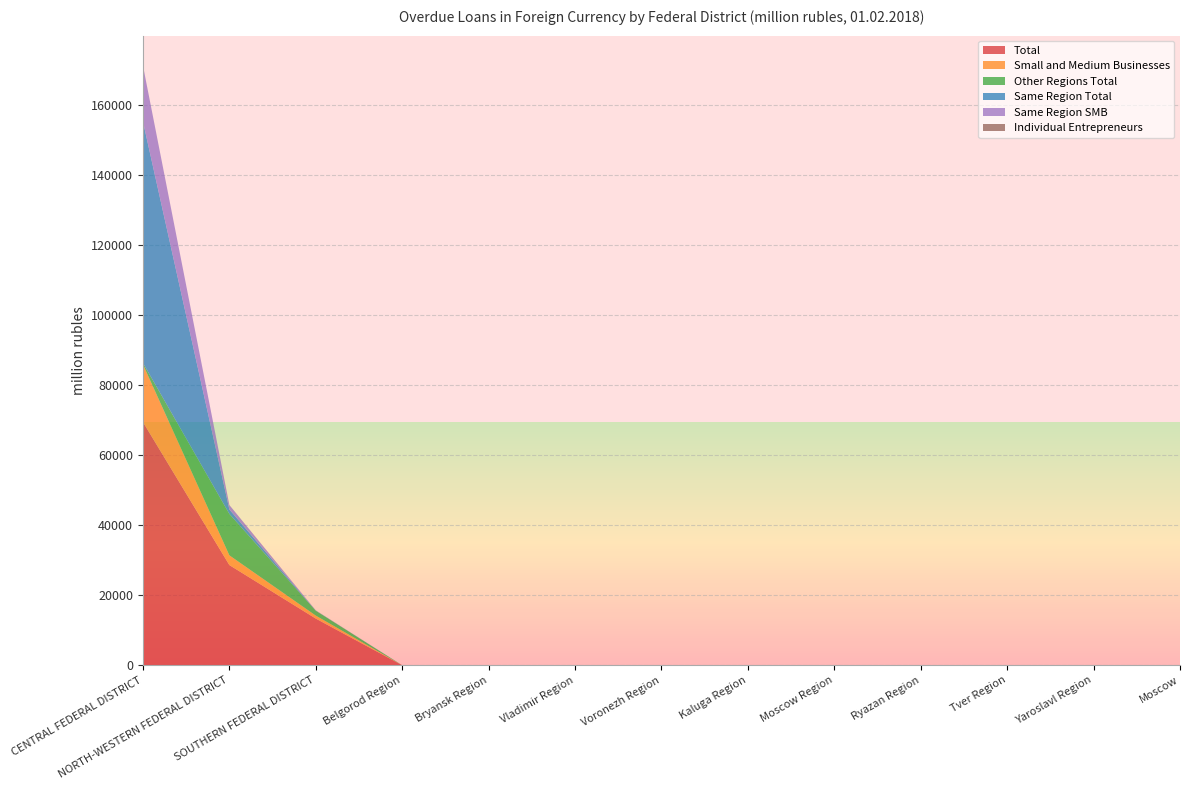

Reading left to right, transcribe all the data shown in this chart.

Total: 69454	28610	13325	0	0	0	0	0	0	0	0	0	0
Small and Medium Businesses: 16447	2775	850	0	0	0	0	0	0	0	0	0	0
Other Regions Total: 435	11826	1391	0	0	0	0	0	0	0	0	0	0
Same Region Total: 68940	1277	36	0	0	0	0	0	0	0	0	0	0
Same Region SMB: 15941	1270	36	0	0	0	0	0	0	0	0	0	0
Individual Entrepreneurs: 21	1	30	0	0	0	0	0	0	0	0	0	0